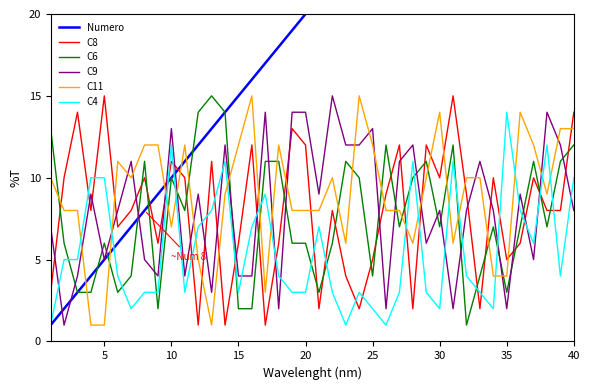

What is the sum of all C9 values?

326